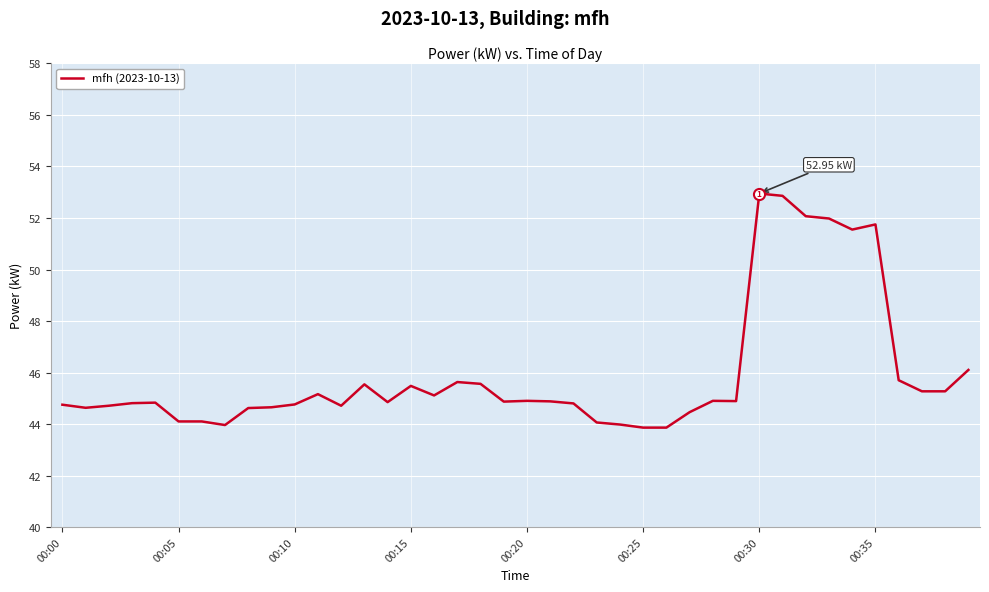

What is the difference between the maximum and minimum values?

9.1